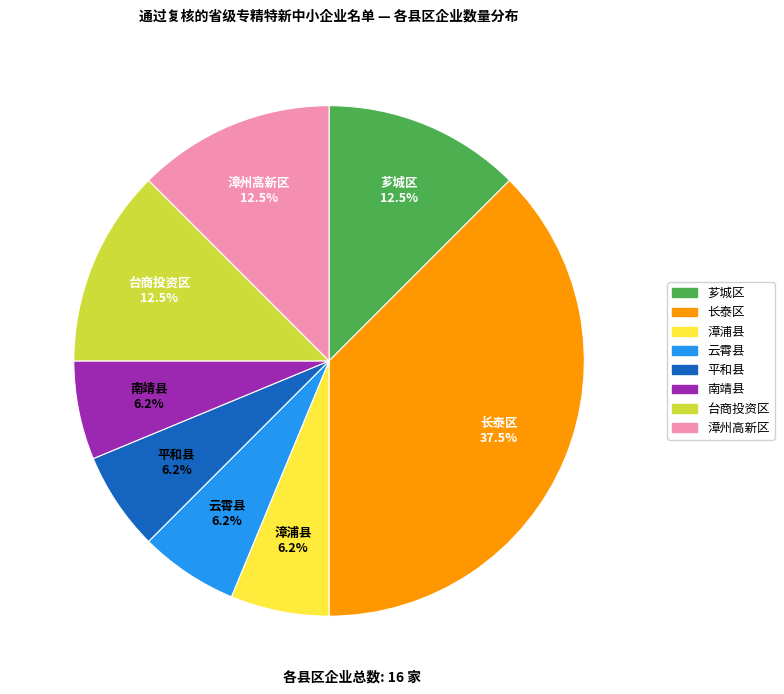

Which has a higher value, 长泰区 or 漳浦县?

长泰区